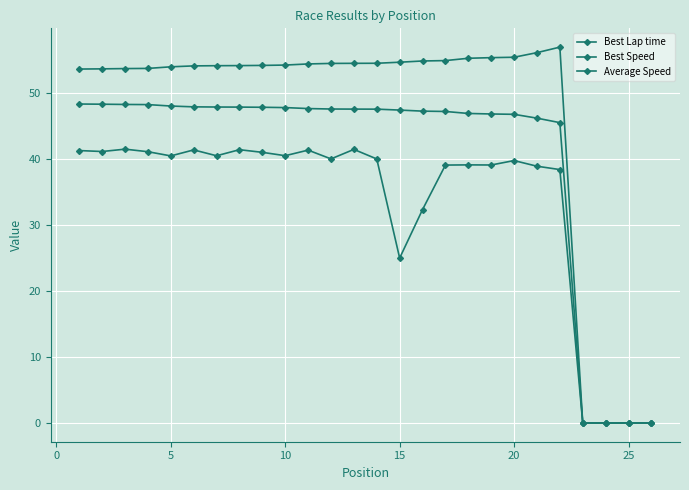

Count the number of categories in the chart.

26